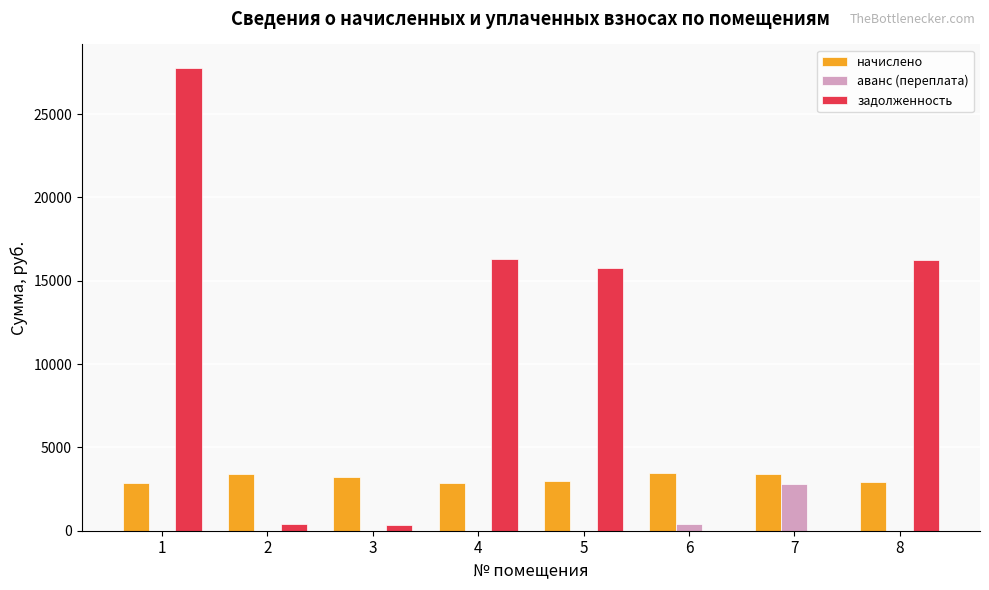

Is the value of аванс (переплата) at 6 greater than the value of начислено at 3?

No